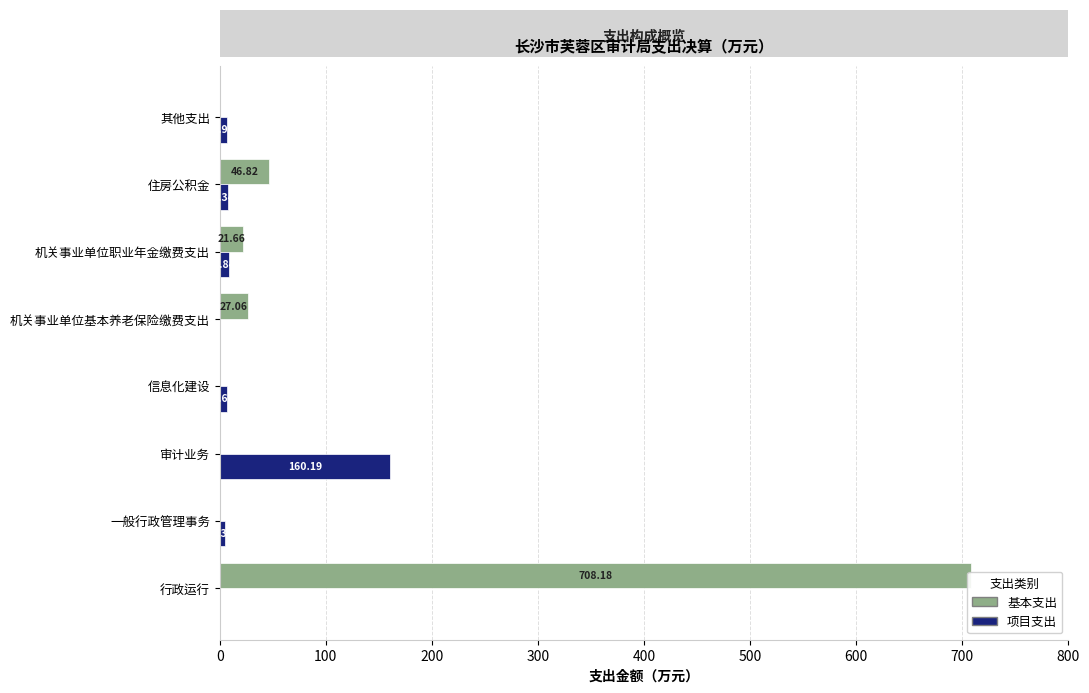

Is it true that 基本支出 equals 223.0 at 信息化建设?

False